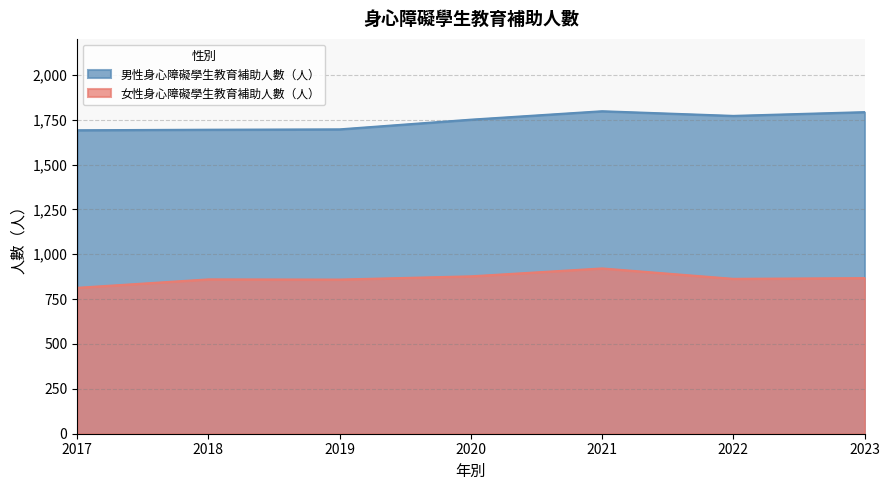

What is the approximate value of 女性身心障礙學生教育補助人數（人） at 2023, to the nearest 10?

870